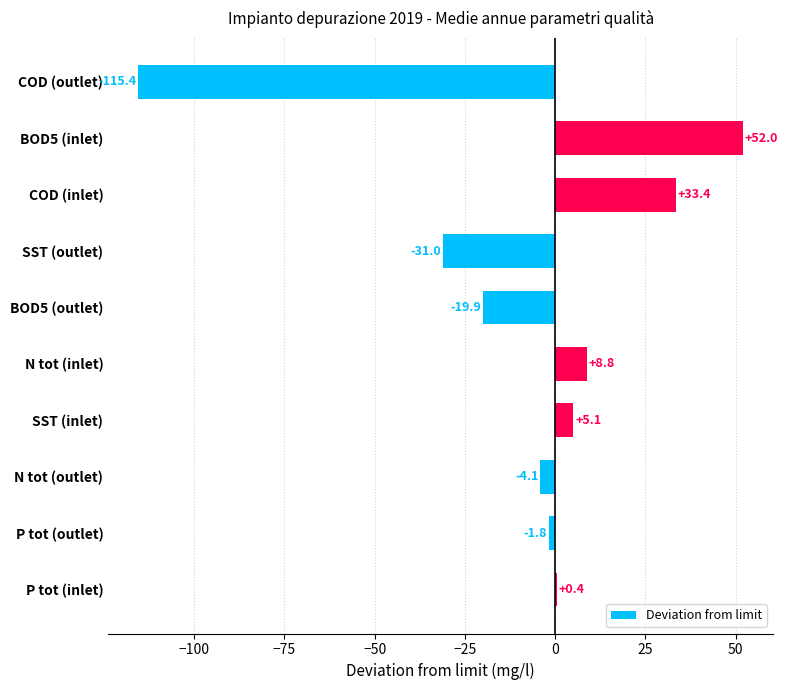

What is the change in value from SST (inlet) to N tot (outlet)?

-9.2